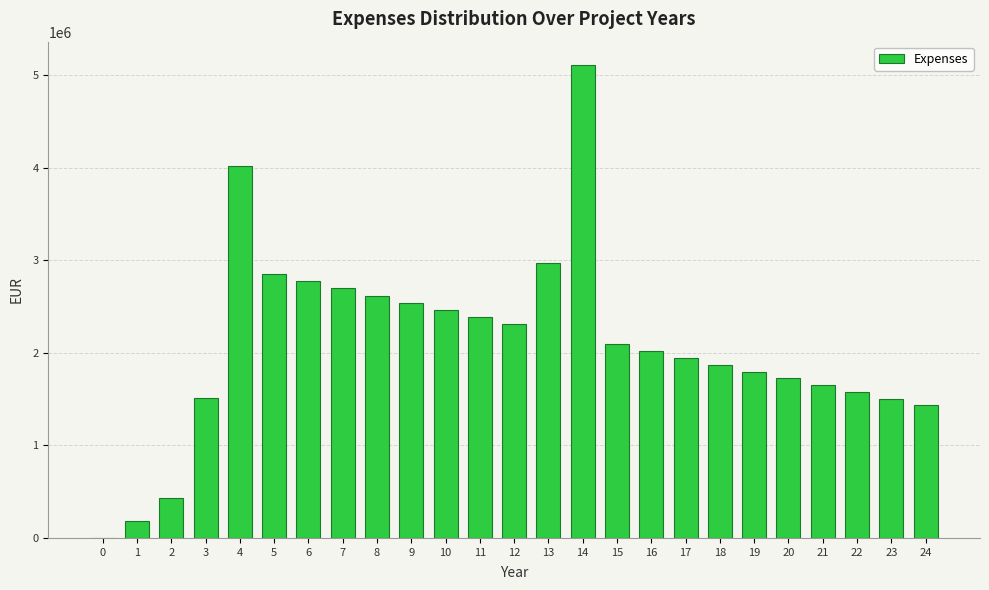

What is the sum of the values at 16 and 10?

4484243.2